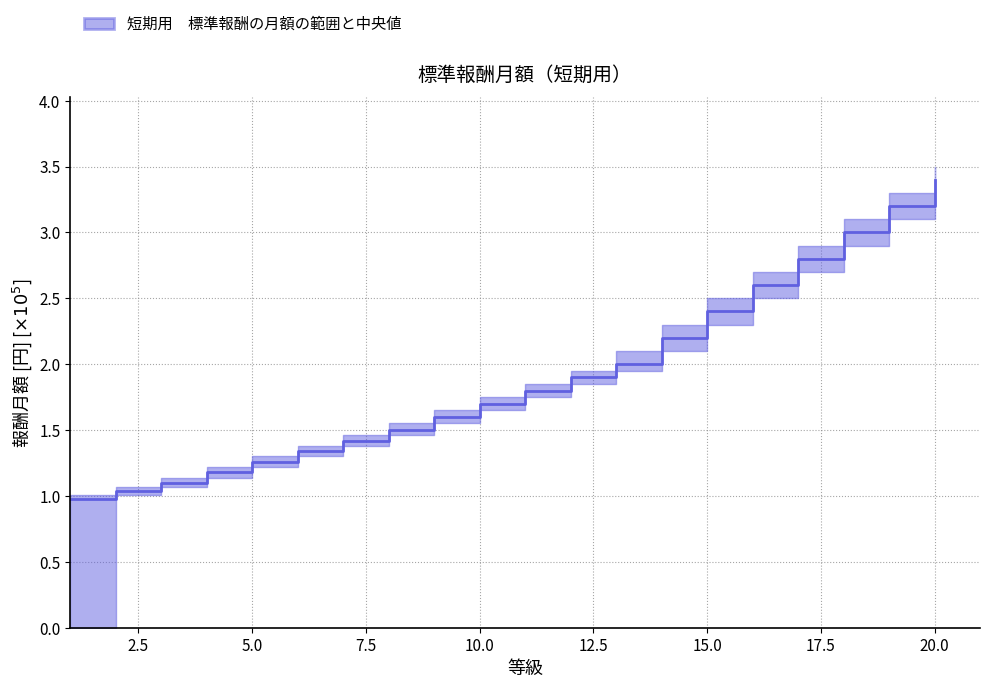

Does the chart display data point markers on the line(s)?

No